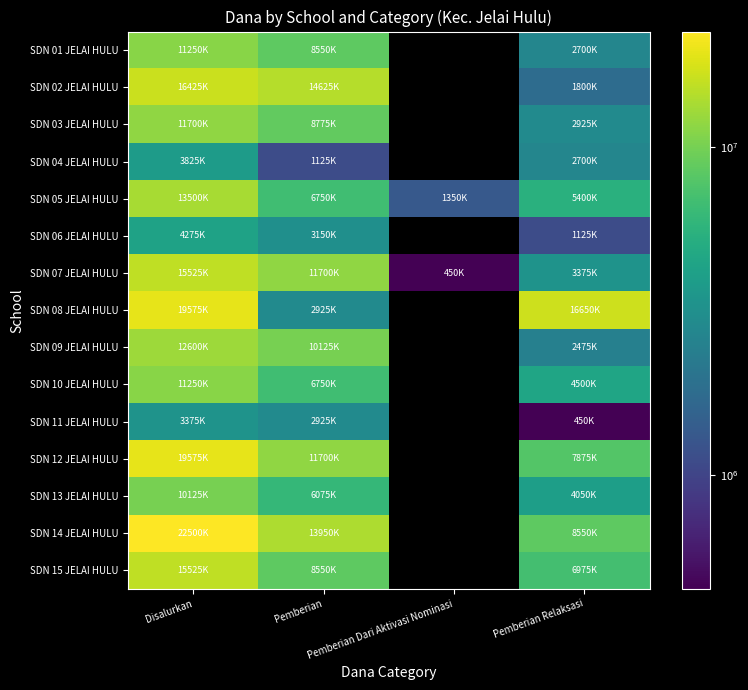

The value of SDN 02 JELAI HULU at Disalurkan is 16425000.0. True or false?

True